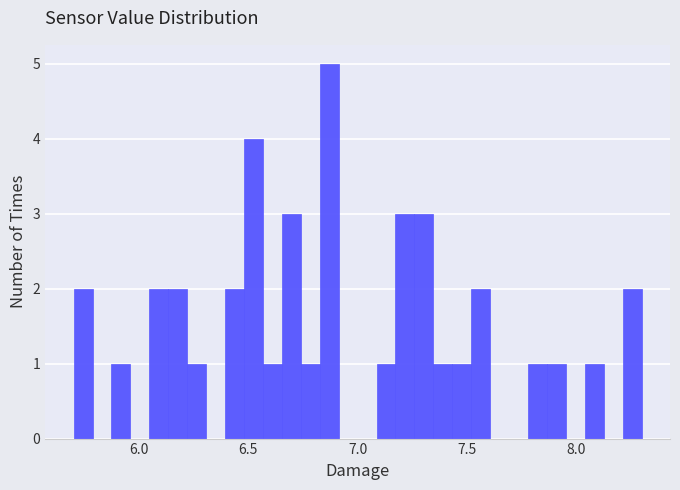

Read against the x-axis, roughly where is the centre of the tallest bar?

6.85